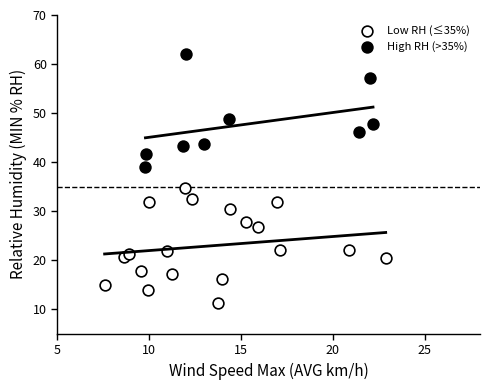

Which series contains the lowest Y value?

Low RH (≤35%)